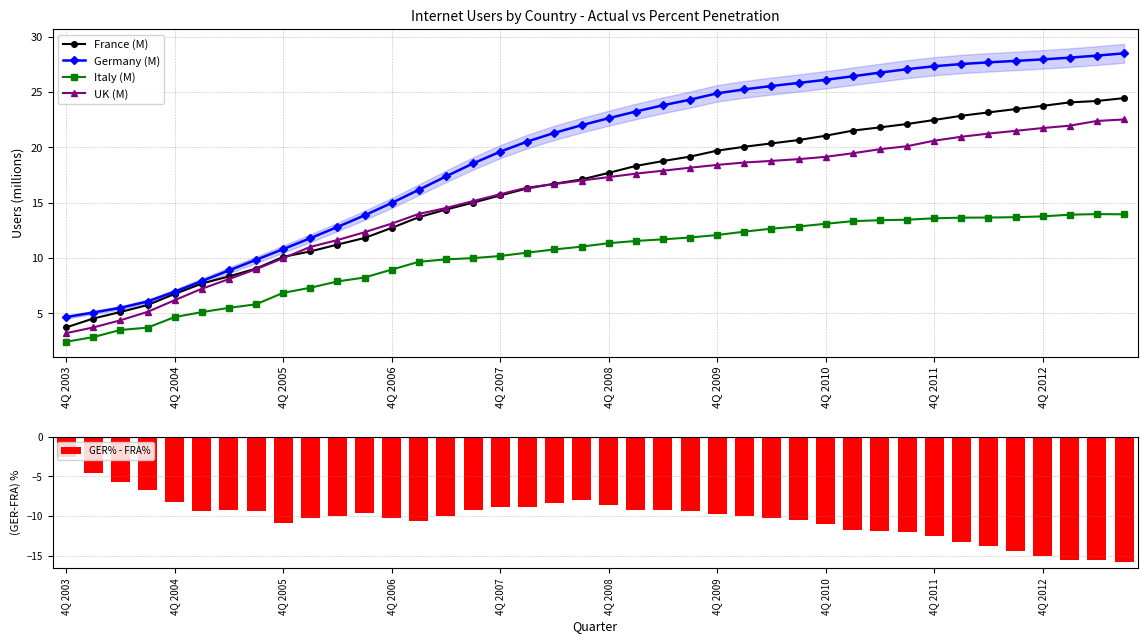

What is the maximum value for UK (M)?

22.5